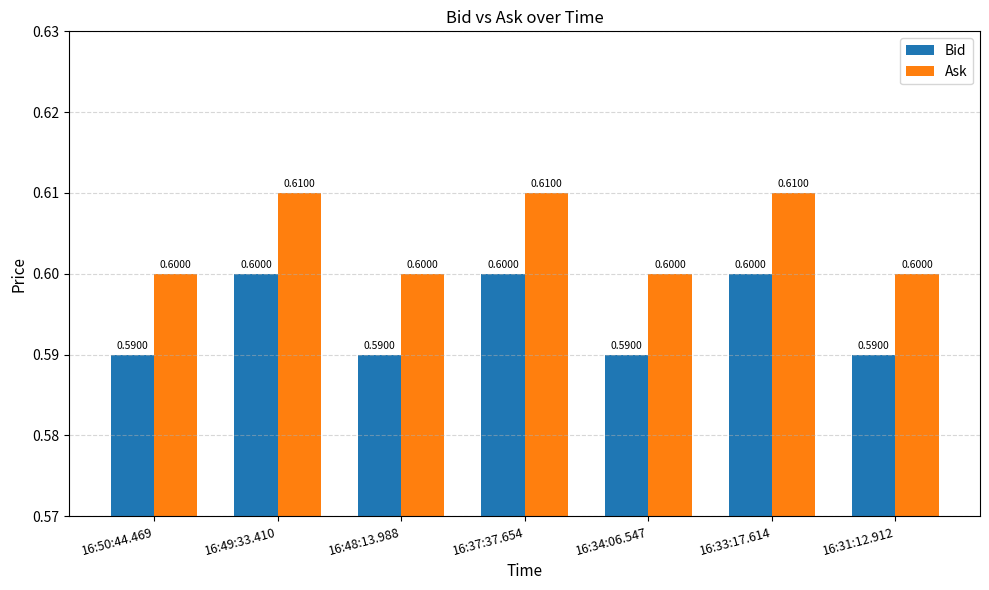

Which series has the largest total across all categories?

Ask